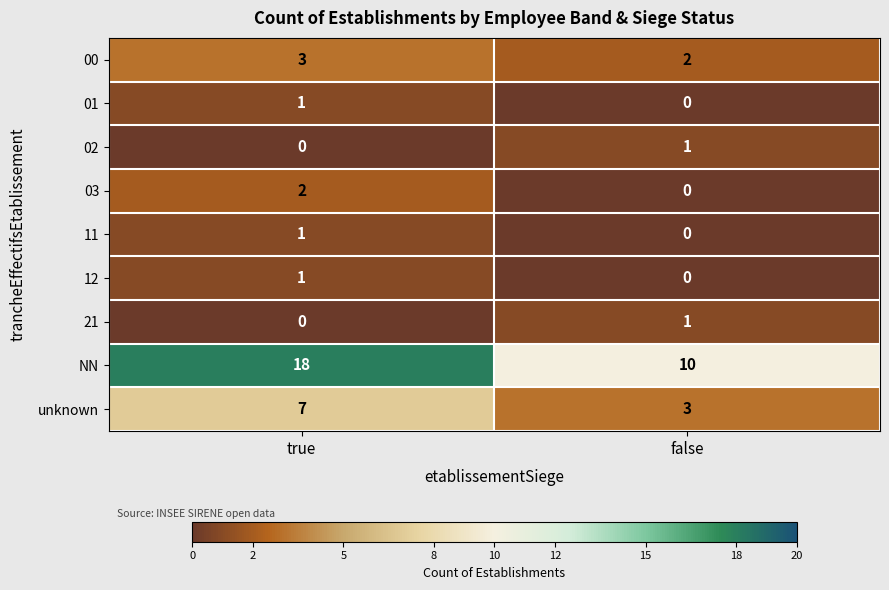

At which category is the sum across all series the highest?

true